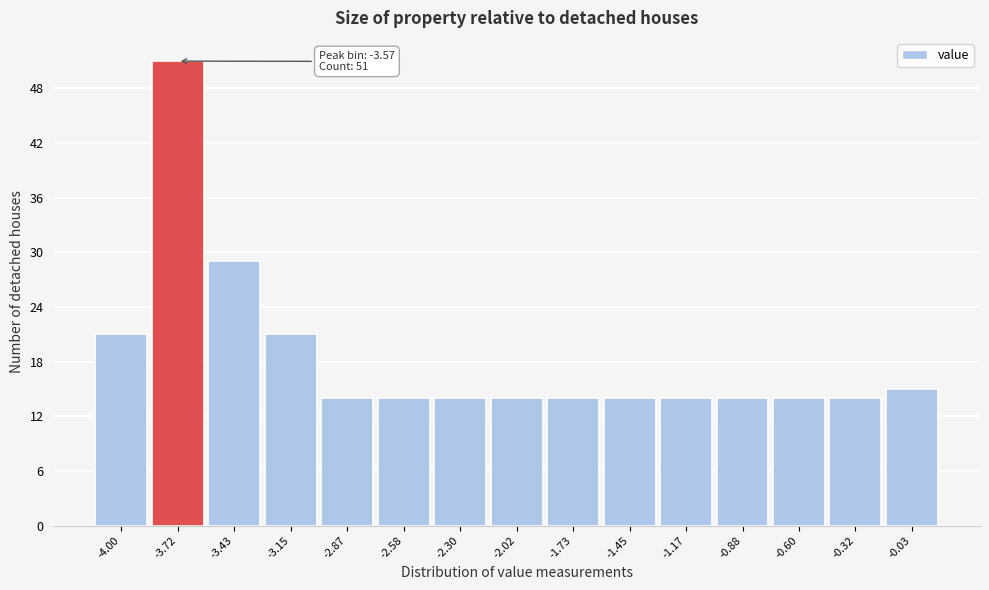

Reading right to left, what are all the values shown in this chart?

15	14	14	14	14	14	14	14	14	14	14	21	29	51	21